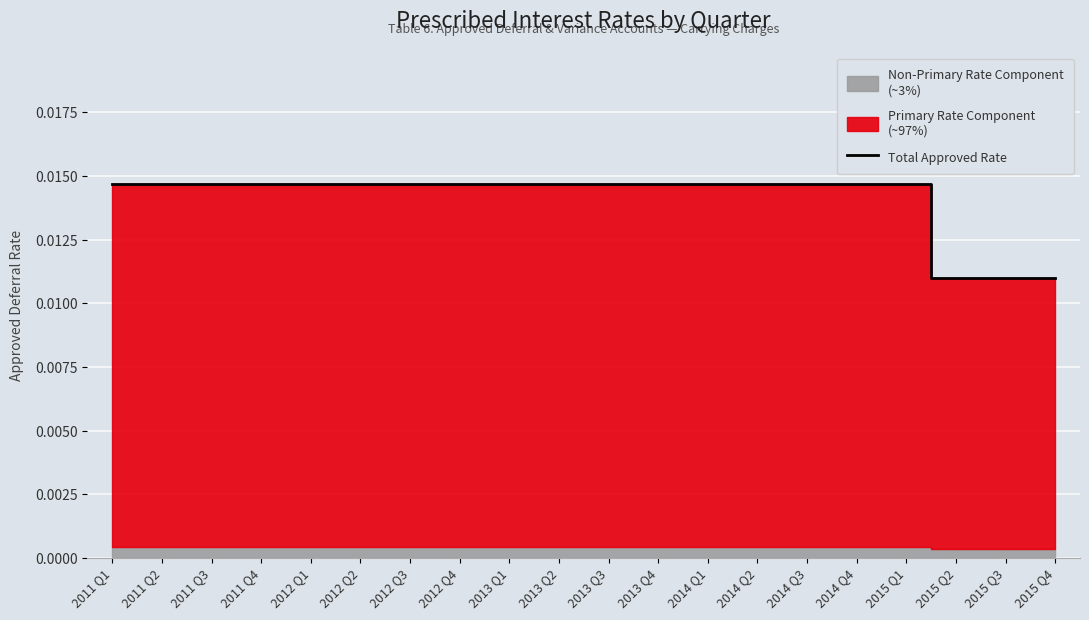

The value at 2011 Q2 is 0.0. True or false?

True